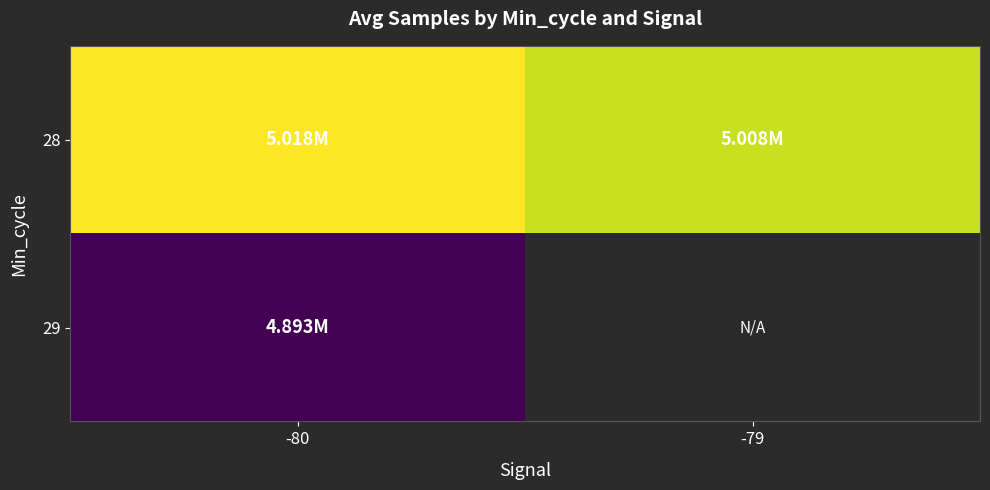

What is the lowest value of the 29 series?

4892988.0